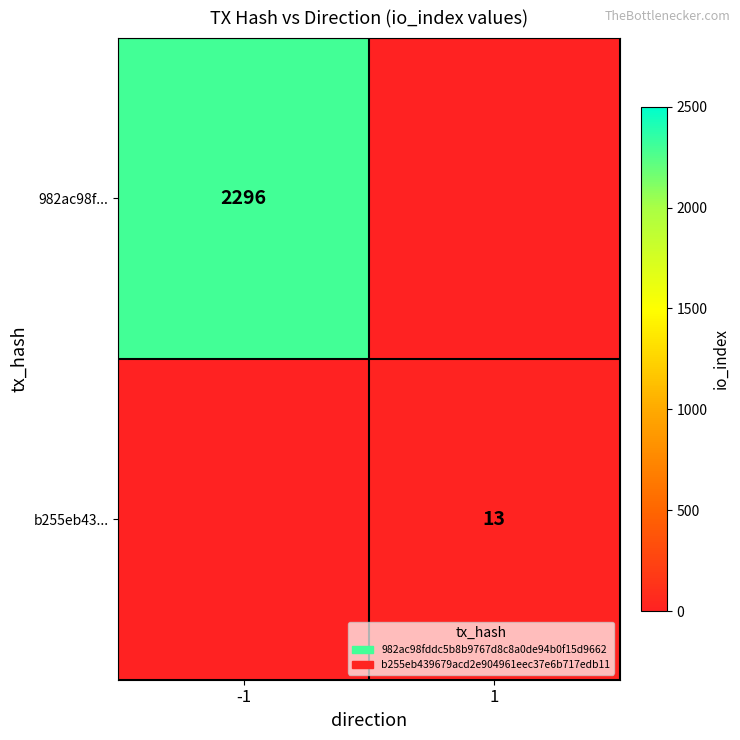

The 982ac98f... series shows 4066 at -1. True or false?

False